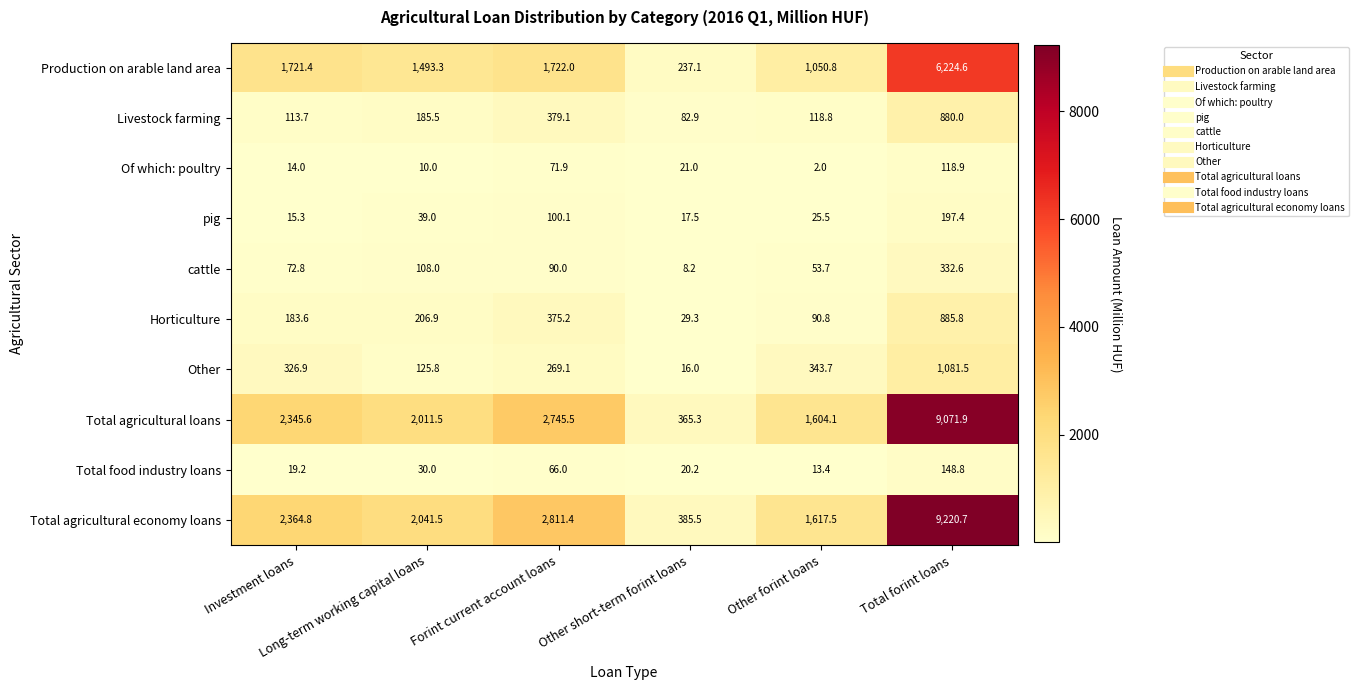

Which series has the widest spread of values?

Total agricultural economy loans